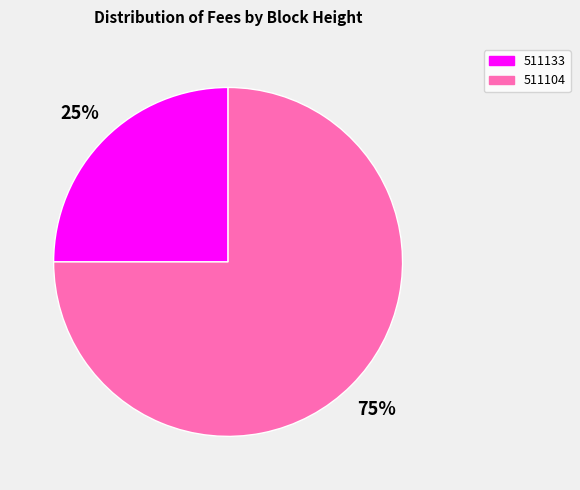

To the nearest percent, what is the difference between the largest and smallest slice percentages?

50%